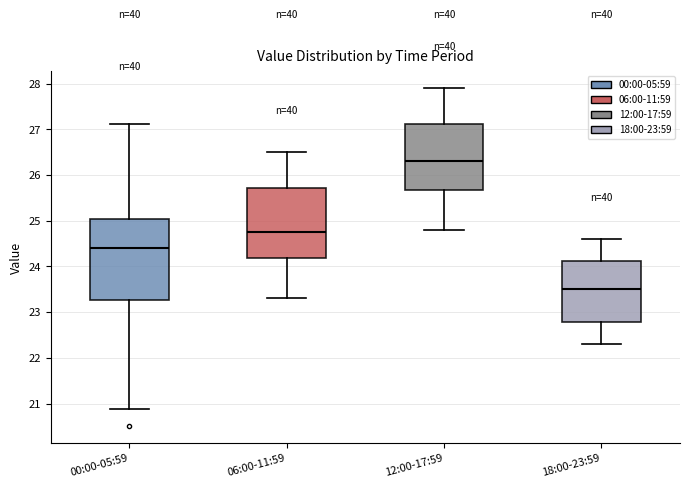

Which box has the lowest median line?

18:00-23:59